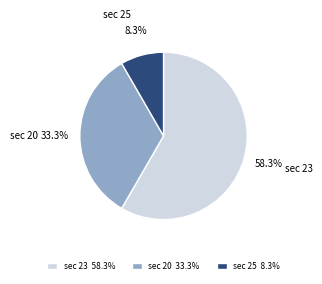

Count the number of slices in the pie.

3